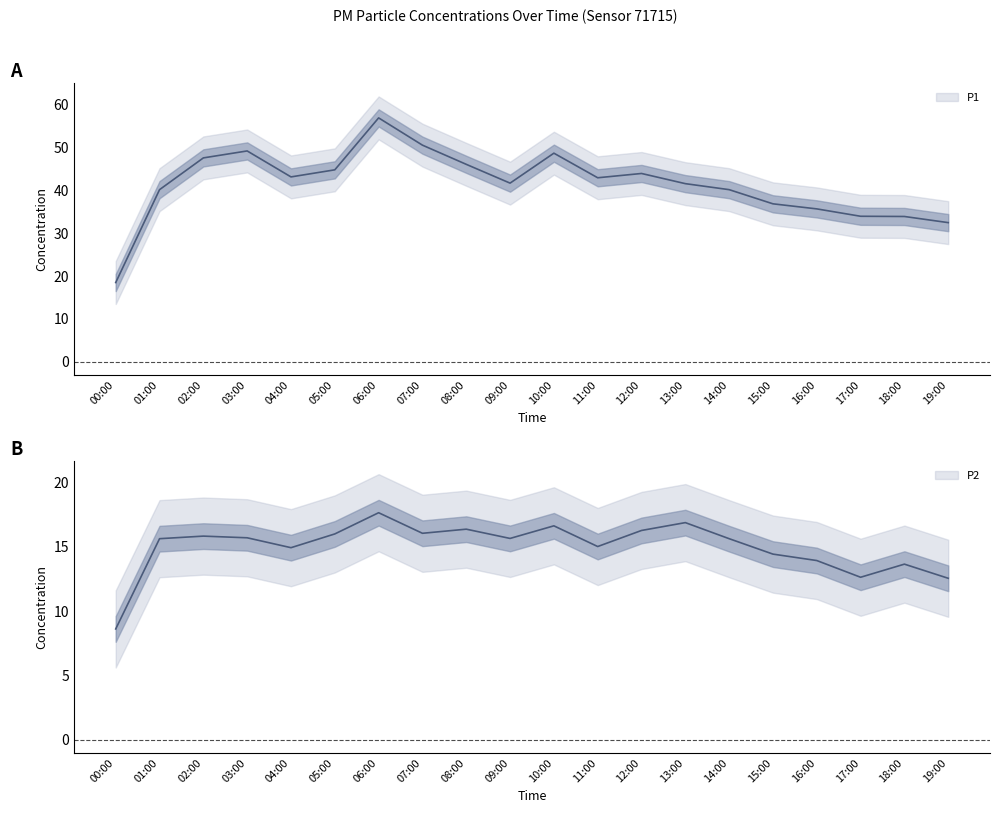

The value of P2 at 03:00 is 7.9. True or false?

False